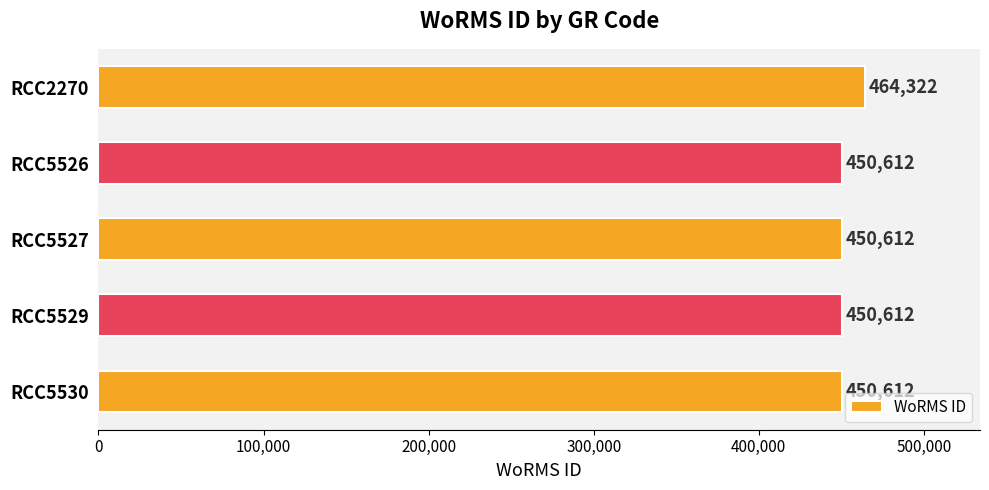

Reading top to bottom, extract all data points from this chart.

RCC2270=464322	RCC5526=450612	RCC5527=450612	RCC5529=450612	RCC5530=450612